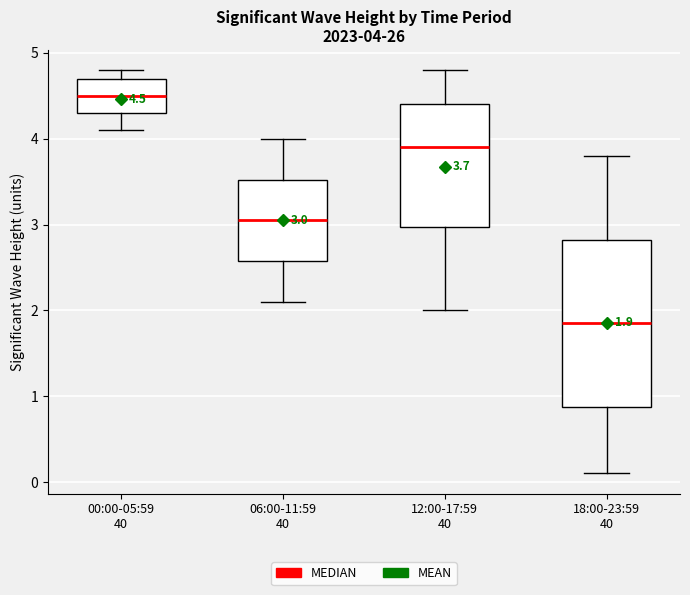

Which box is the tallest, from its lower edge to its upper edge?

18:00-23:59 40